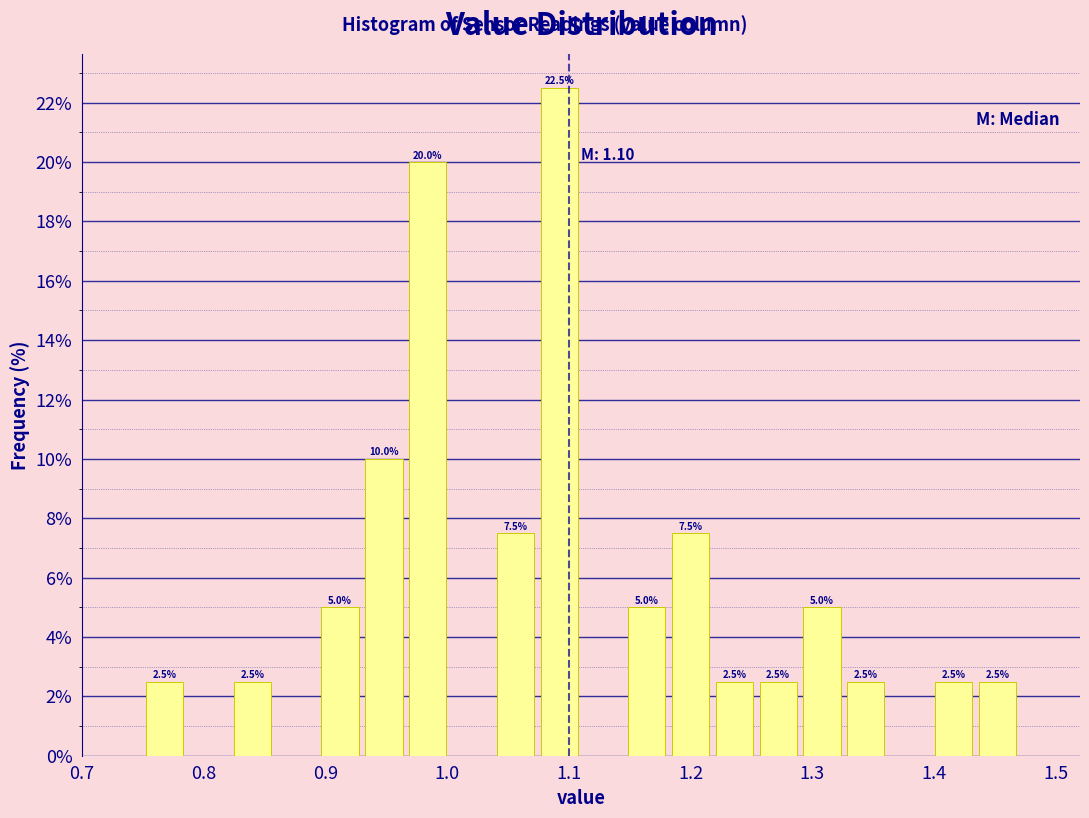

Around what value on the x-axis is the tallest bar? Give the approximate position of its centre, as read against the axis.

1.09